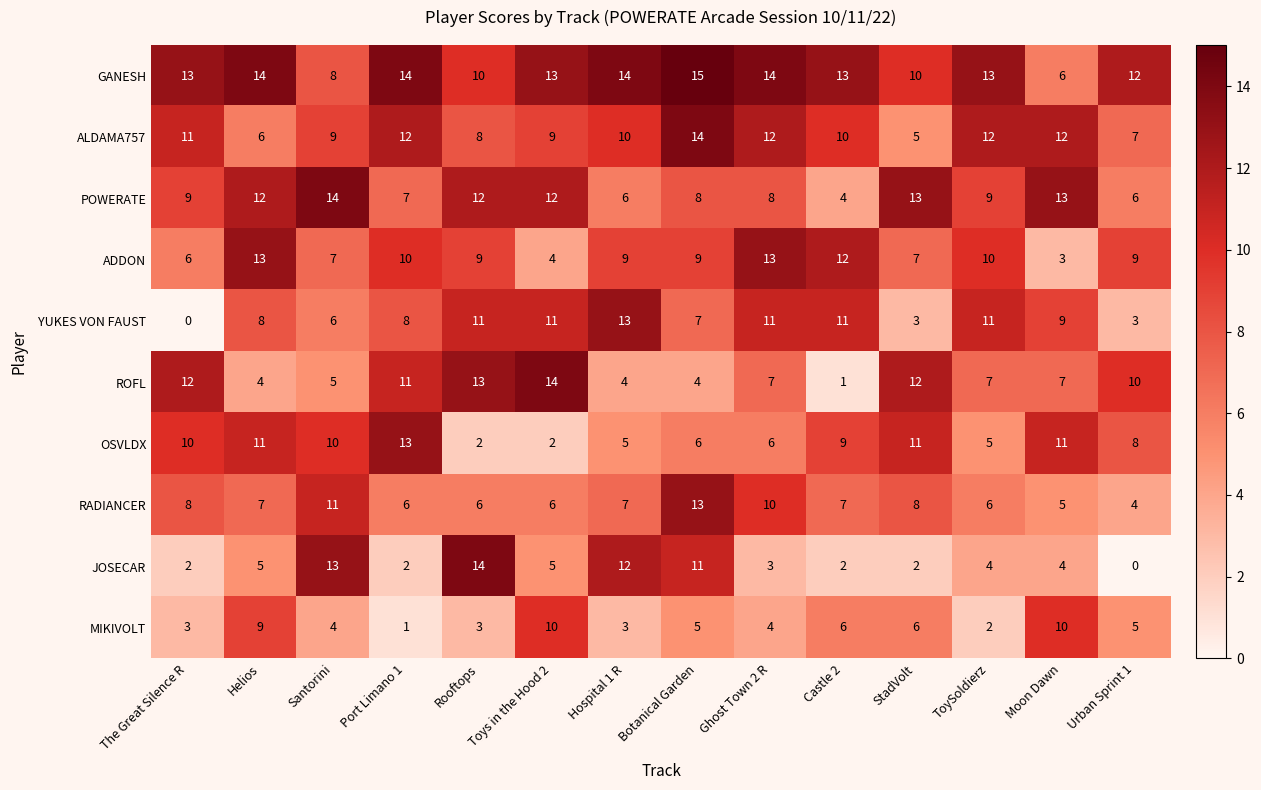

Which category has the lowest value in the MIKIVOLT series?

Port Limano 1